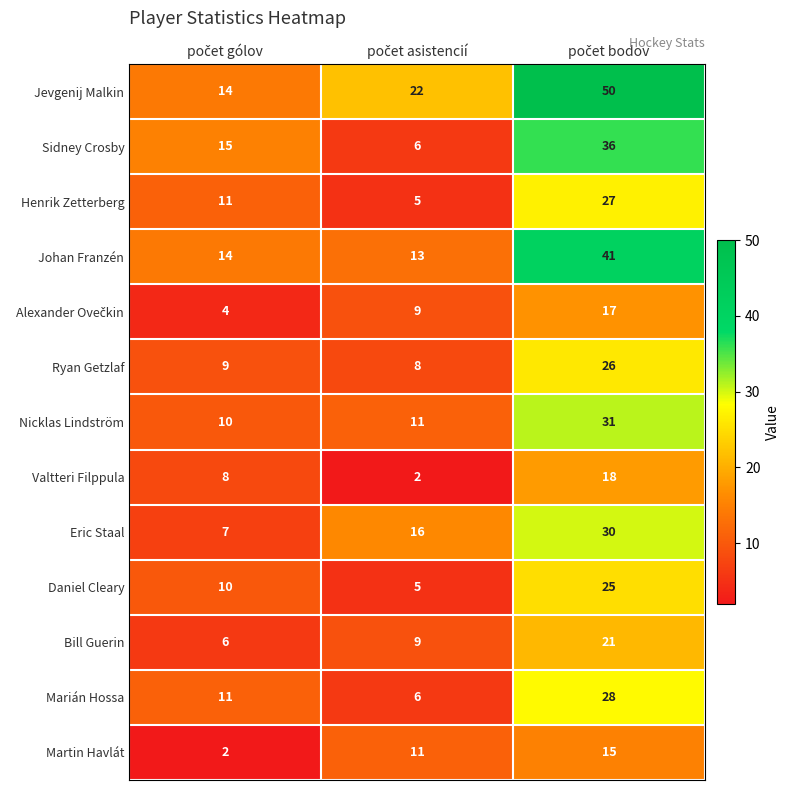

What is the maximum value shown in the chart?

50